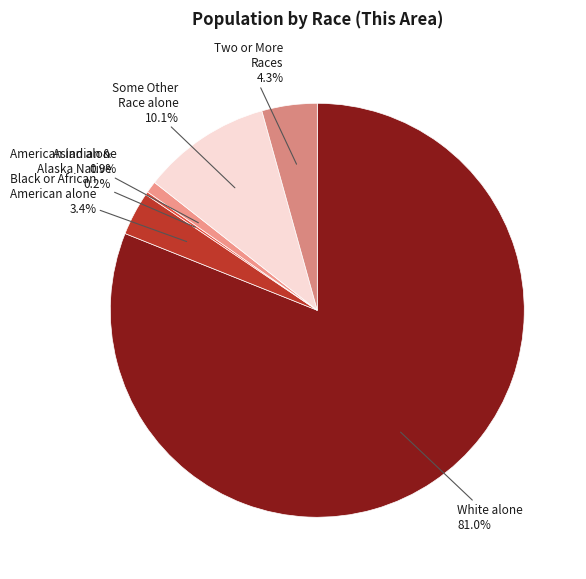

Which slice is the smallest?

American Indian and Alaska Native